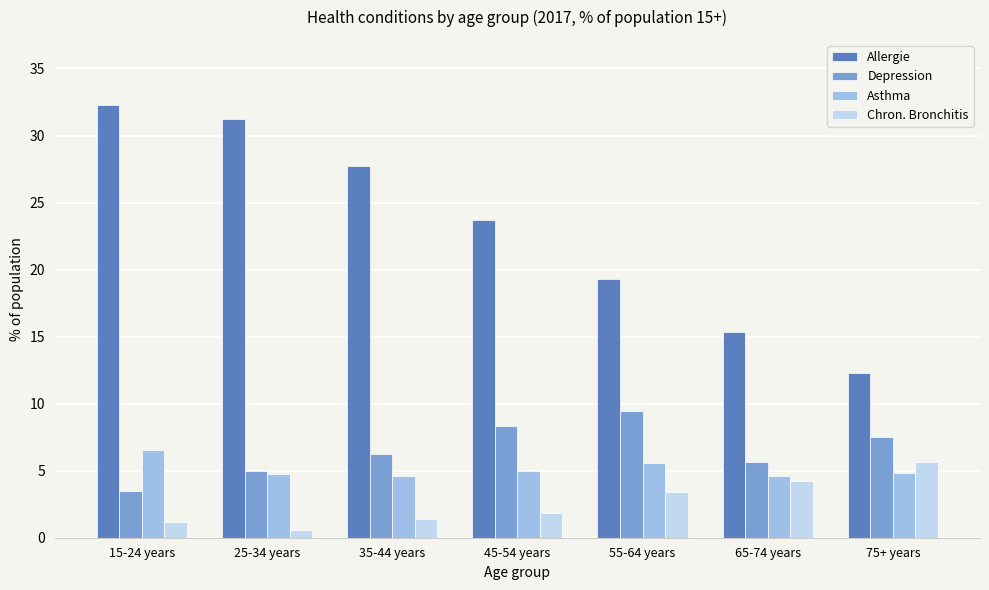

What is the spread (max minus min) of values at 25-34 years?

30.6